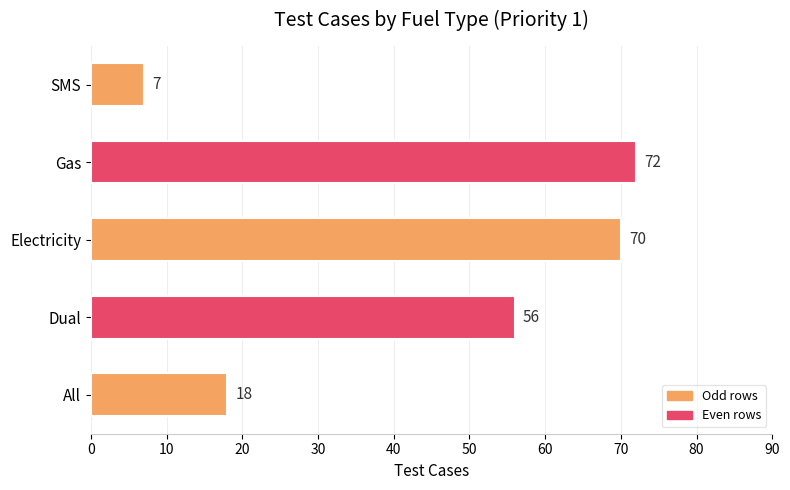

At which label is the value closest to 39?

Dual